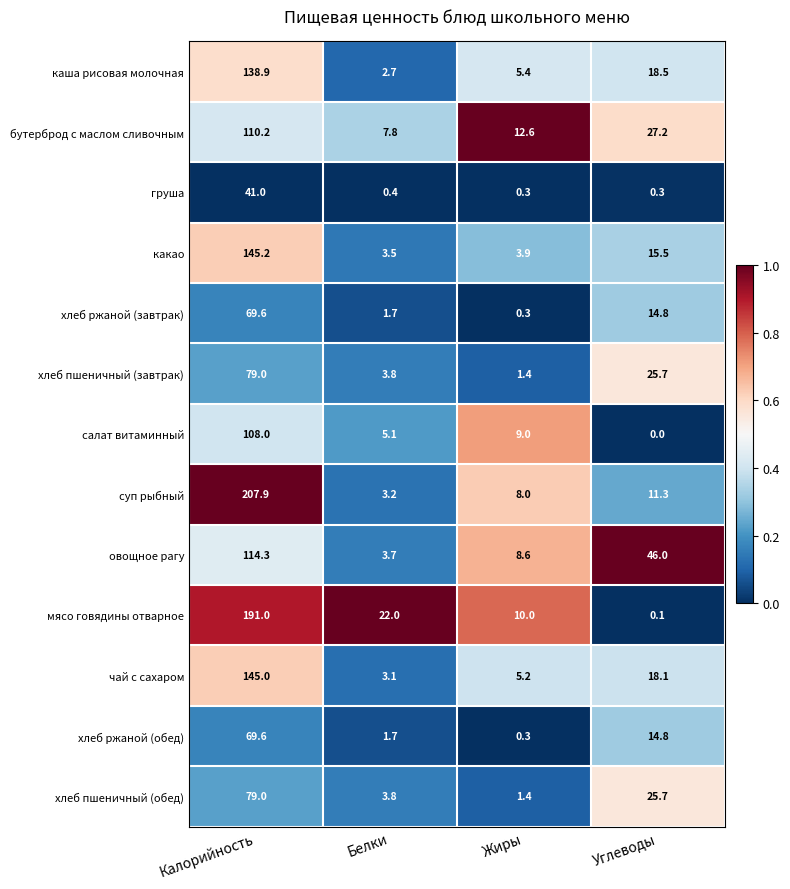

The value of каша рисовая молочная at Белки is 4.1. True or false?

False